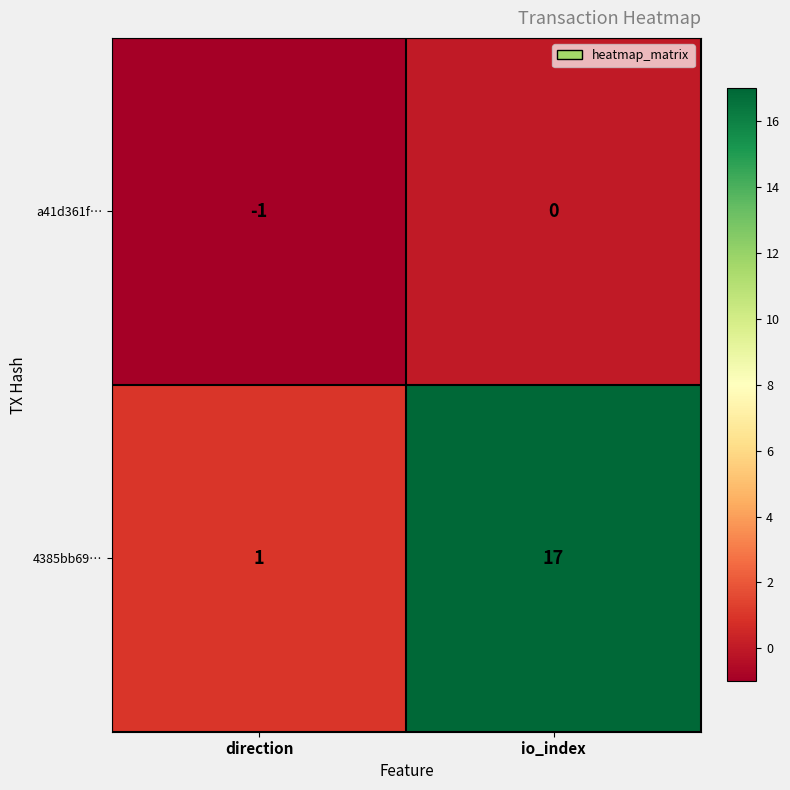

At which category is the sum across all series the highest?

io_index